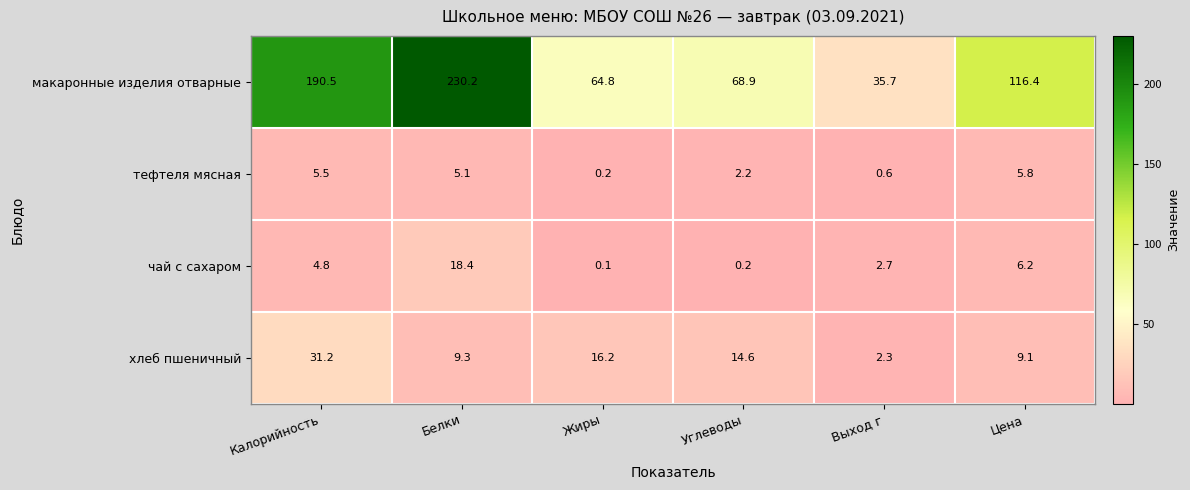

Which series has the largest total across all categories?

макаронные изделия отварные